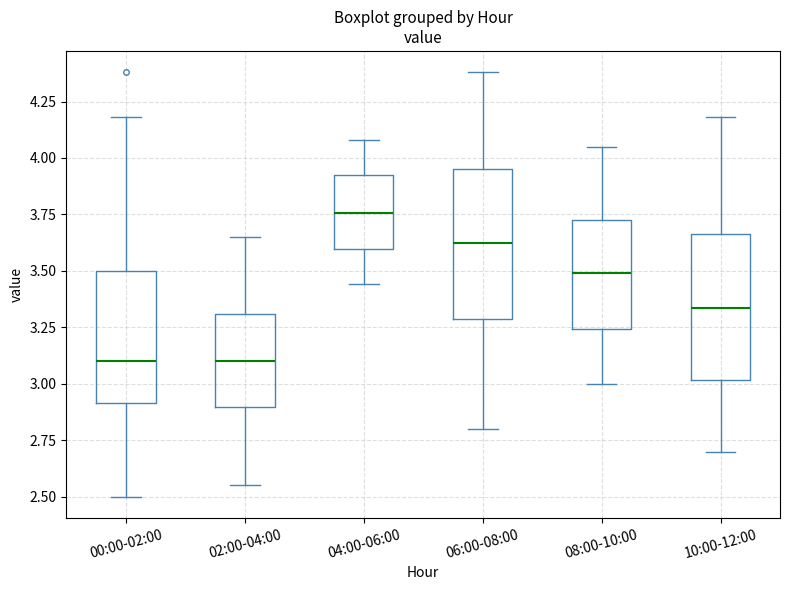

Reading left to right, transcribe this box plot: for each box, give where its median line is, the range the box spans, and where its two whiskers end, as read against the y-axis. The values are not printed on the chart, so give them approximately, as read against the axis.

00:00-02:00: median 3.10, box 2.90 to 3.50, whiskers 2.50 to 4.20
02:00-04:00: median 3.10, box 2.90 to 3.30, whiskers 2.55 to 3.65
04:00-06:00: median 3.75, box 3.60 to 3.95, whiskers 3.45 to 4.10
06:00-08:00: median 3.65, box 3.30 to 3.95, whiskers 2.80 to 4.40
08:00-10:00: median 3.50, box 3.25 to 3.75, whiskers 3.00 to 4.05
10:00-12:00: median 3.35, box 3.00 to 3.65, whiskers 2.70 to 4.20